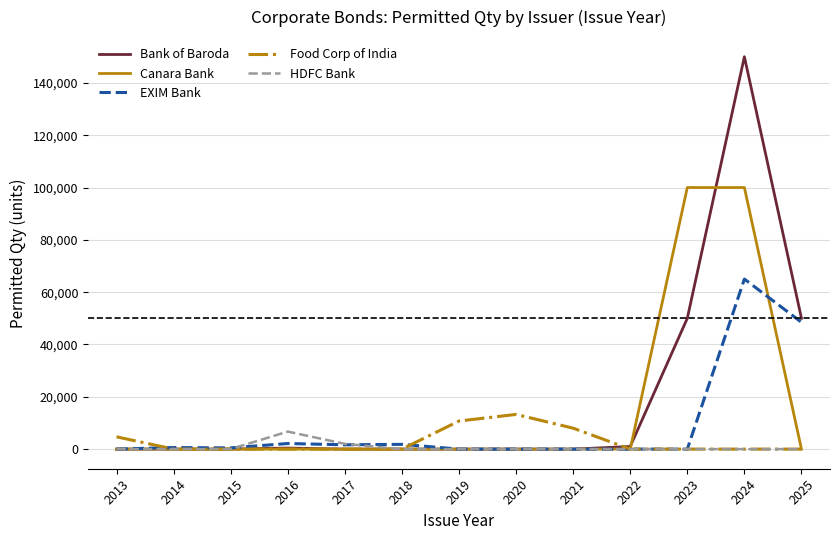

The value of Canara Bank at 2022 is 0. True or false?

True